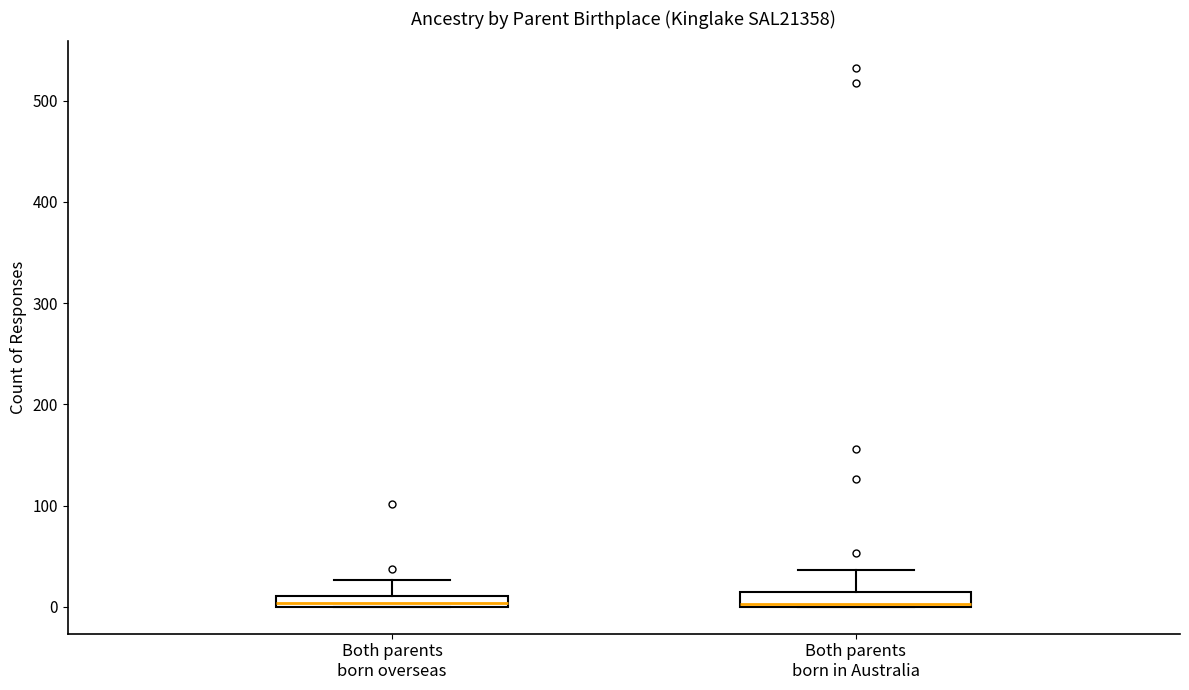

Where is the lower edge of the box for Both parents born overseas on the y-axis? The values are not printed on the chart, so give them approximately, as read against the axis.

0